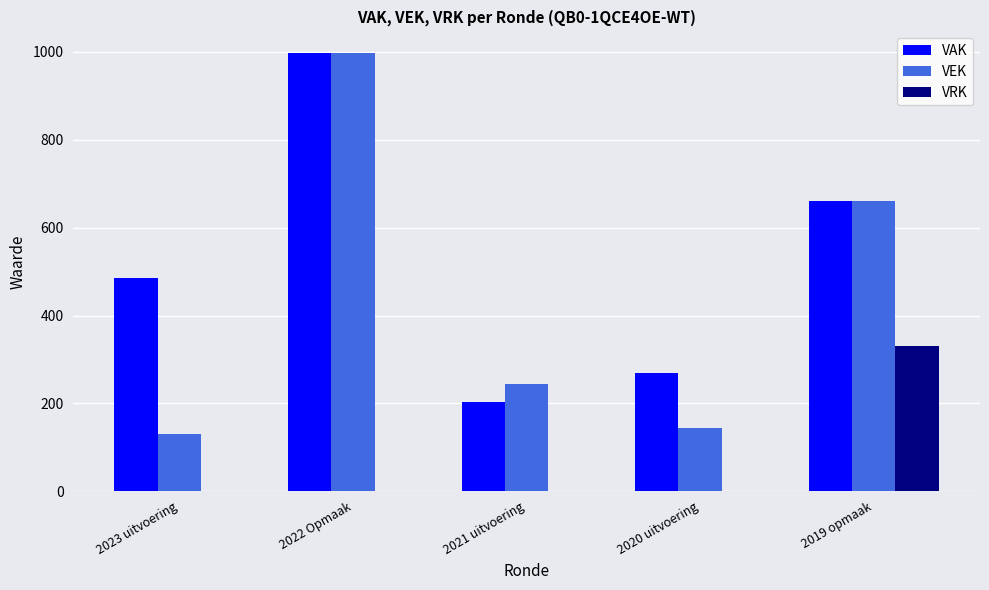

Reading left to right, extract all data points from this chart.

VAK: 485	997	203	270	660
VEK: 131	997	244	144	660
VRK: 0	0	0	0	331